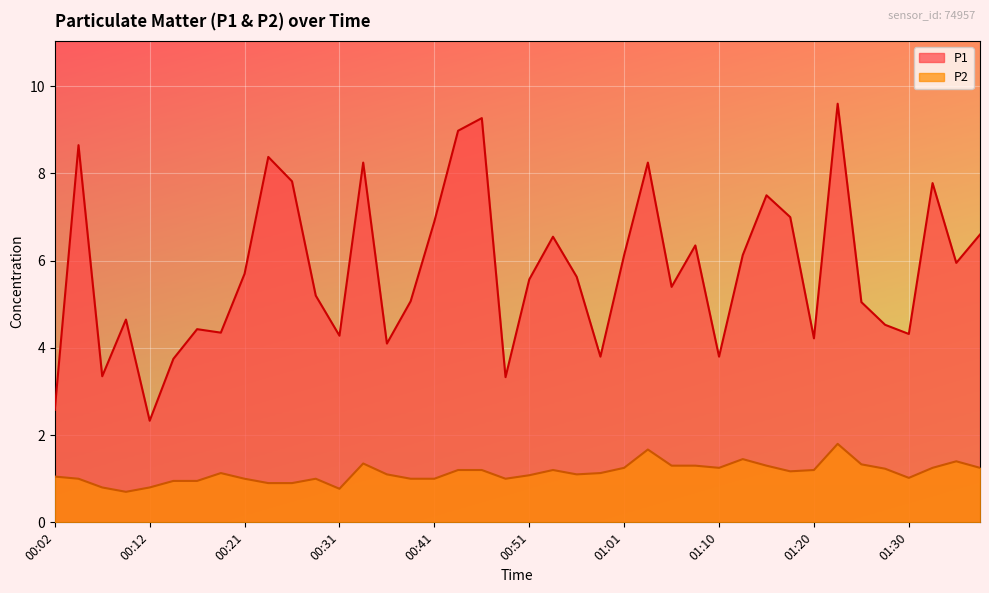

What is the lowest value of the P2 series?

0.7